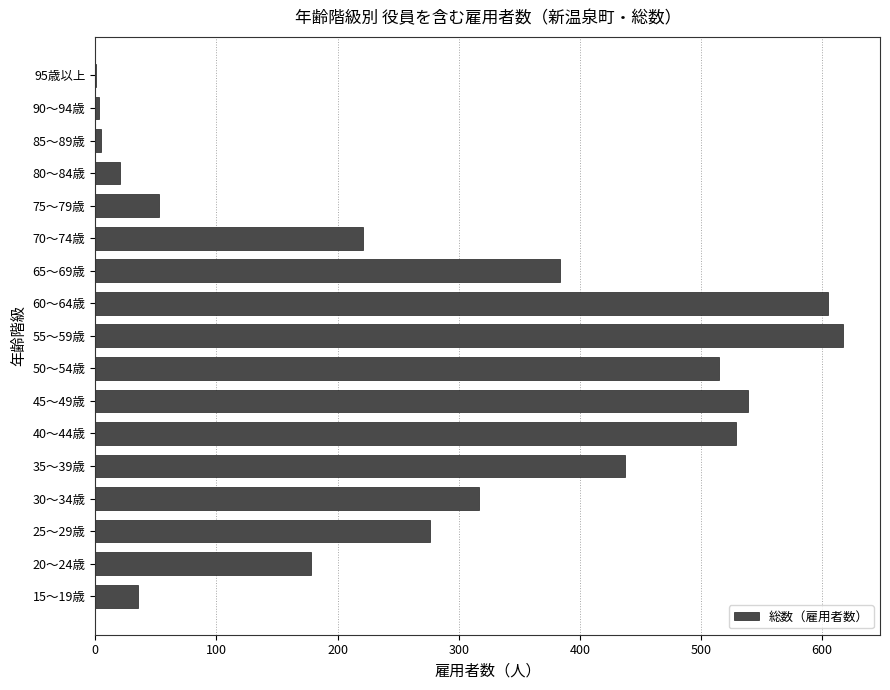

The chart shows a value of 311 at 20～24歳. True or false?

False